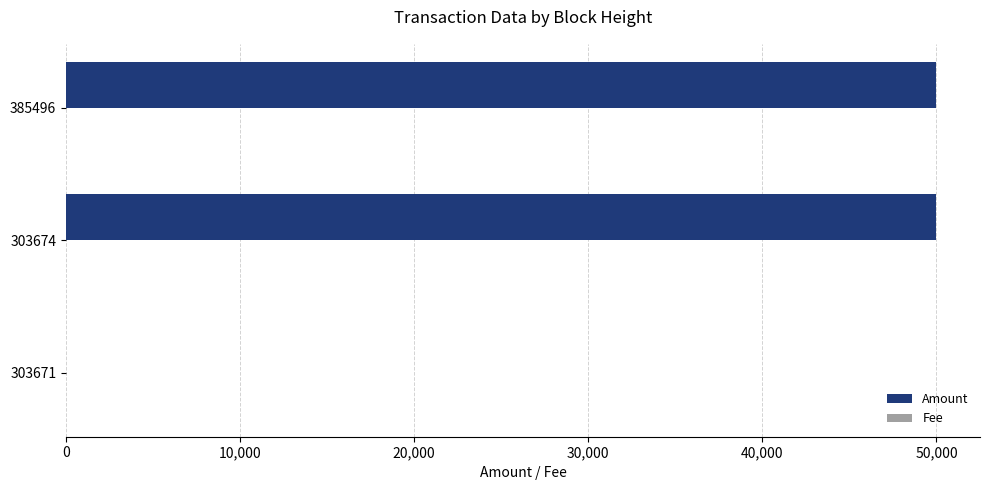

How many categories are shown in the chart?

3